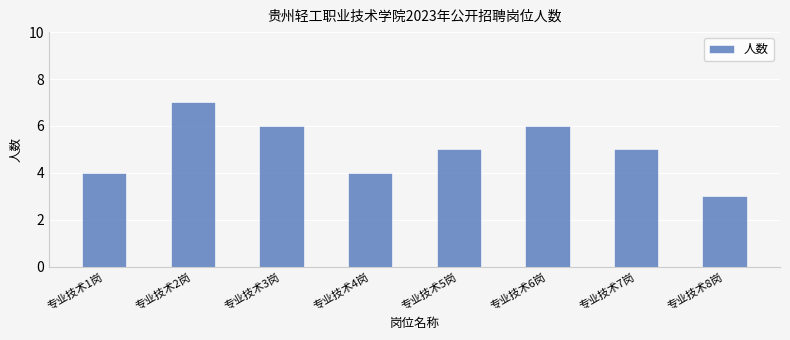

What is the label of the 7th bar from the right?

专业技术2岗